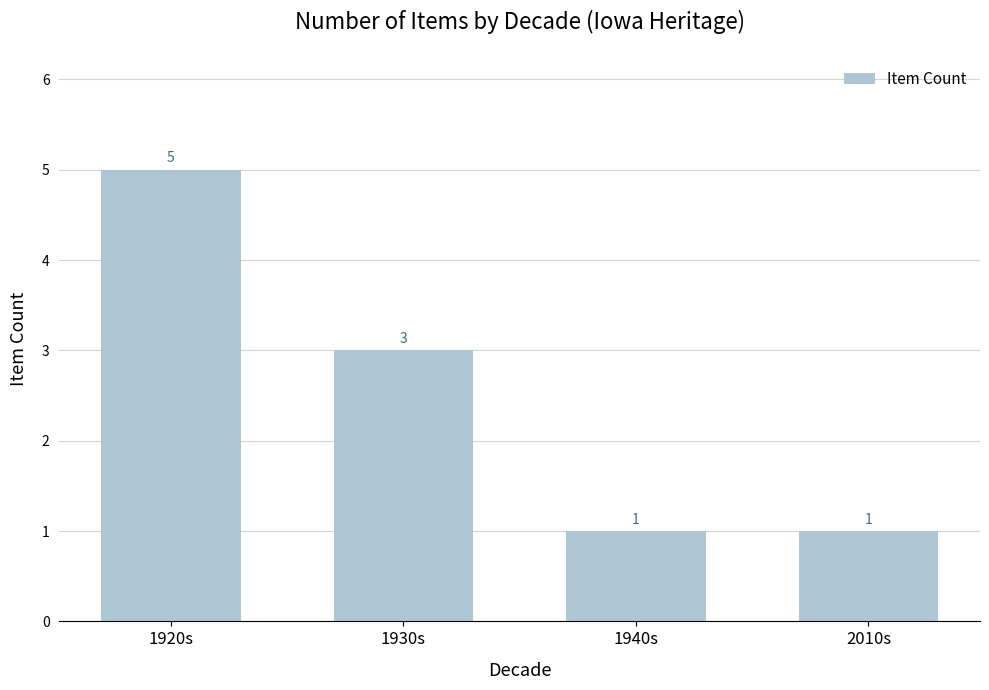

True or false: the data shows 1 at 2010s.

True